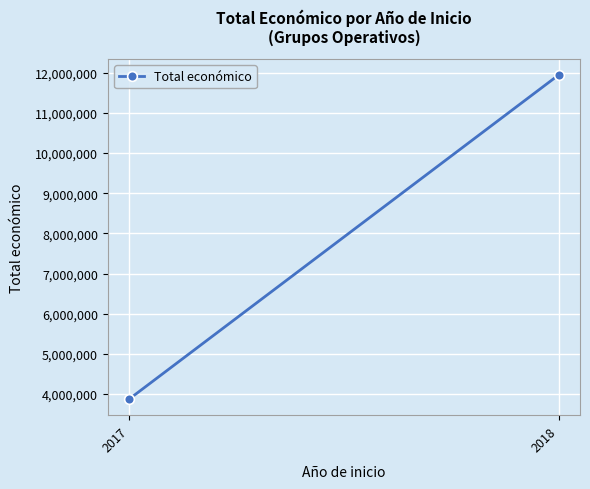

Reading right to left, what are all the values shown in this chart?

11945473	3875118